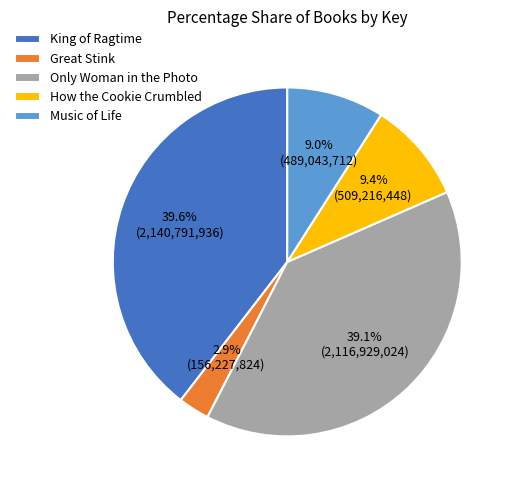

What percentage is the How the Cookie Crumbled slice, to the nearest percent?

9%